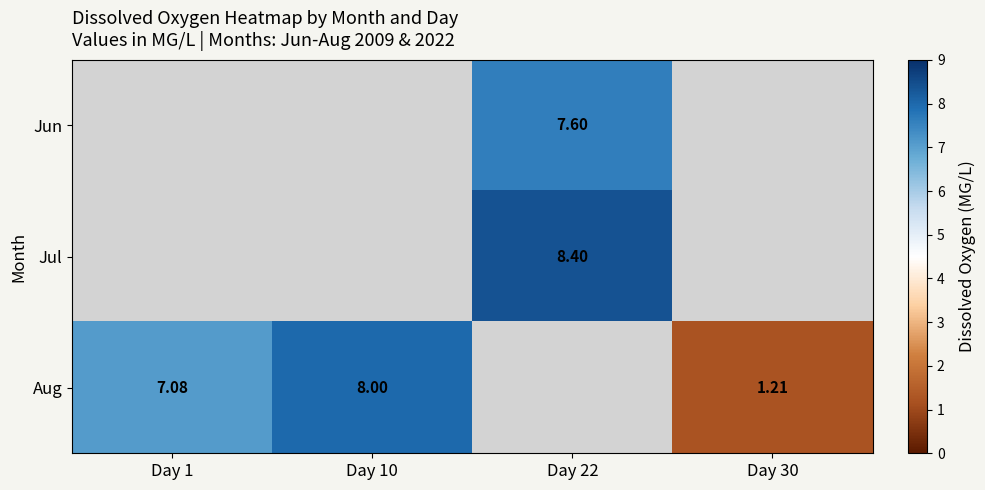

Which has a higher value, Day 22 or Day 10?

Day 10